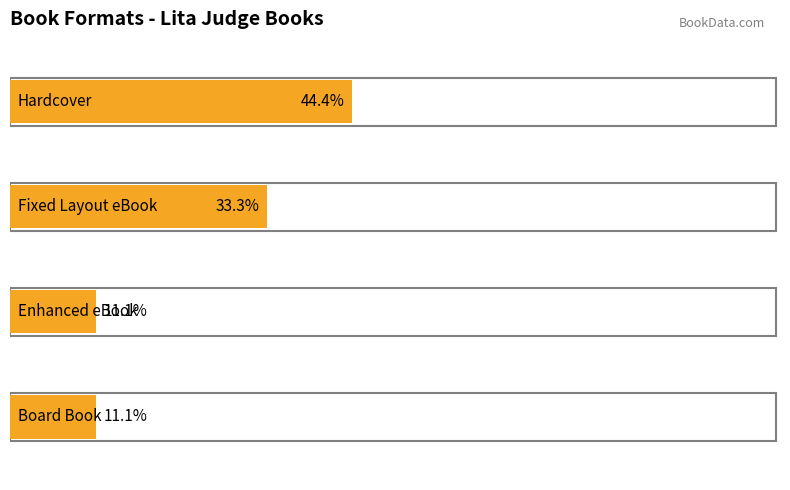

The Hardcover series shows 673324272 at 7. True or false?

False